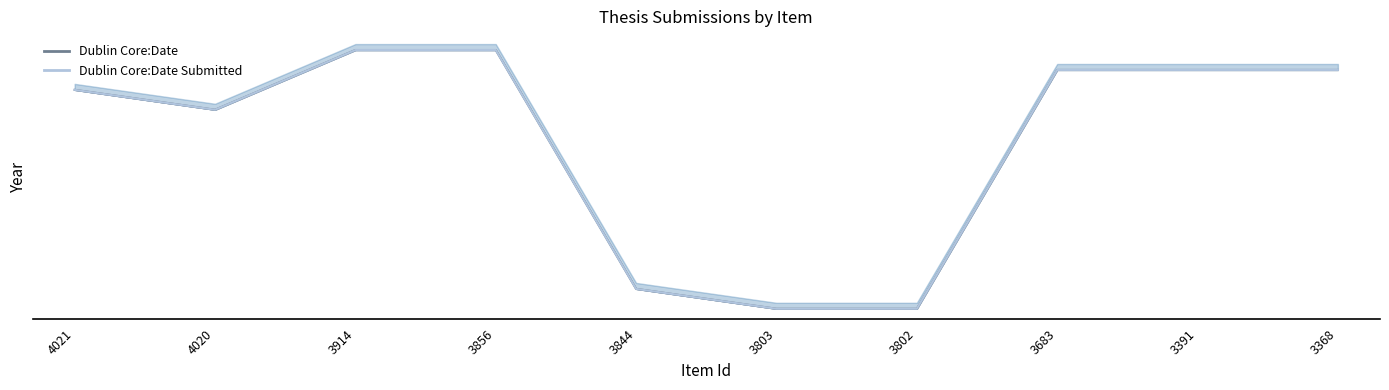

The value of Dublin Core:Date at 3844 is 1. True or false?

True